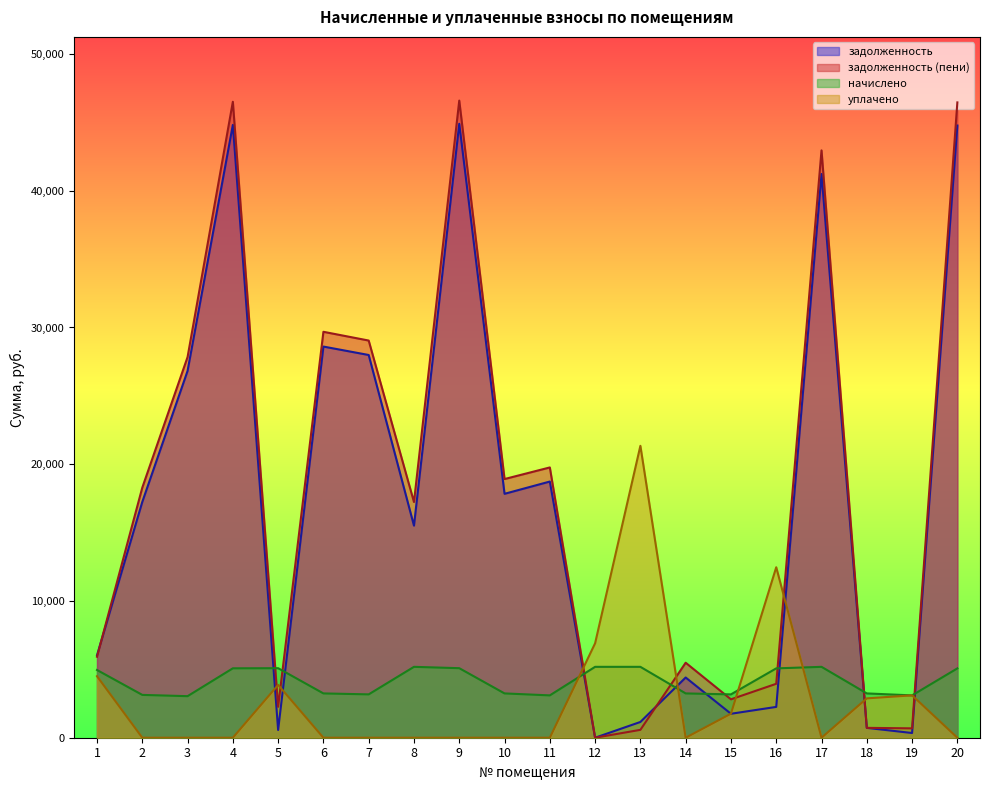

Where do уплачено and начислено first cross each other?

11 and 12